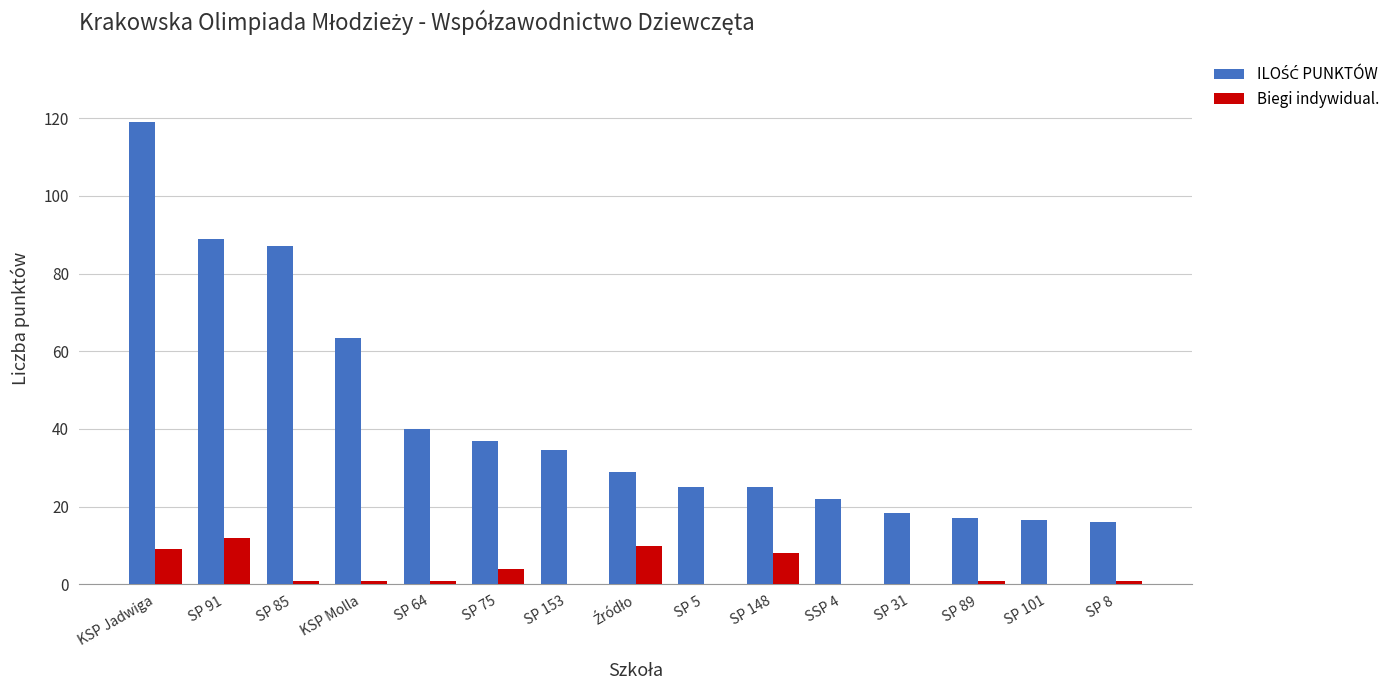

At which label does Biegi indywidual. first exceed 1?

KSP Jadwiga